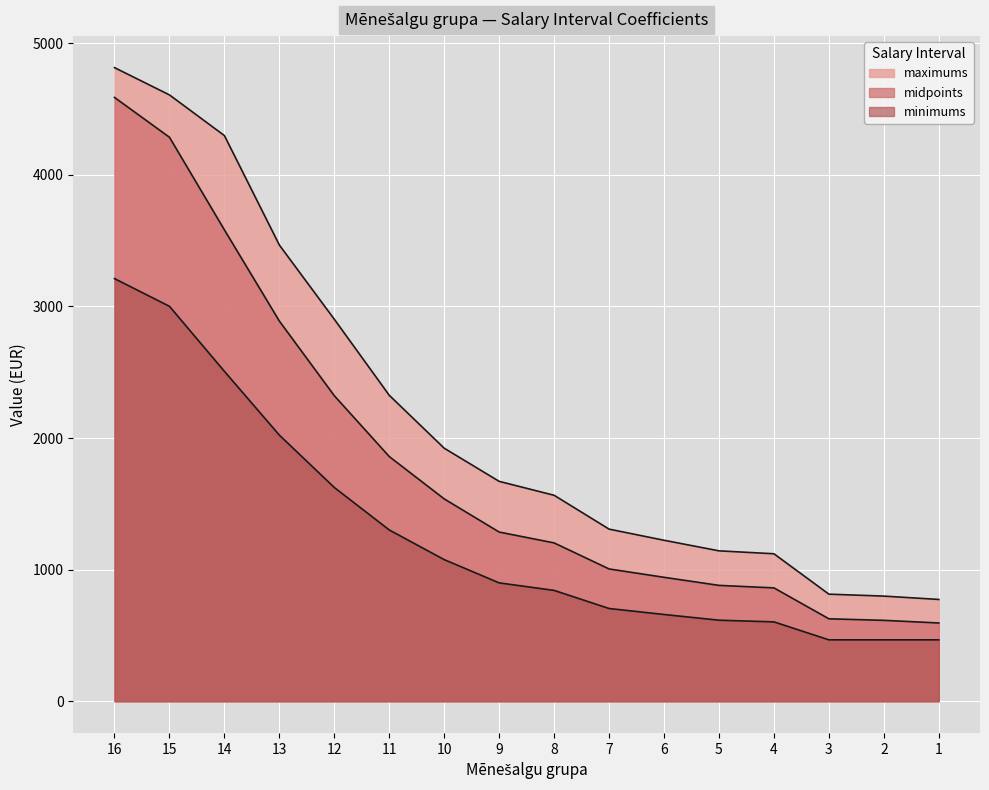

Where is midpoints nearest to the value 2591?

12